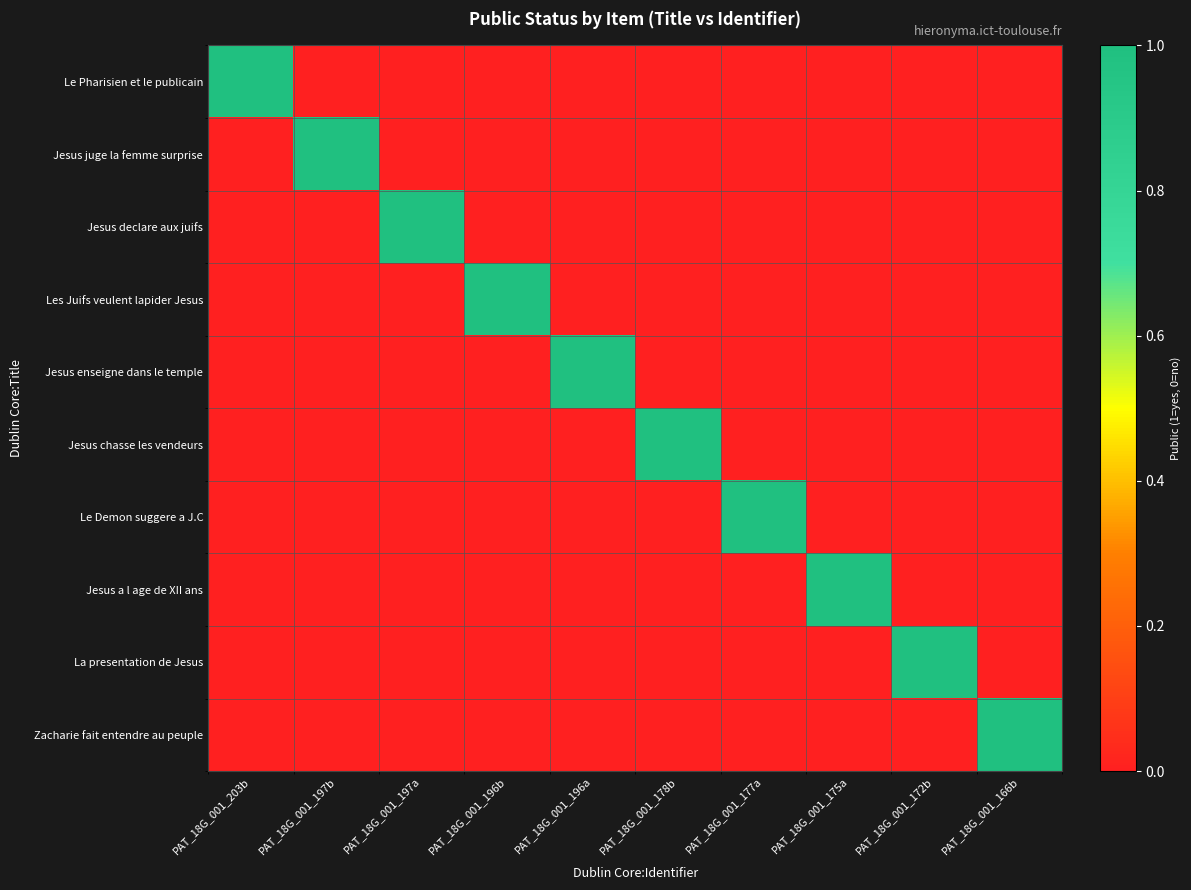

Reading left to right, extract all data points from this chart.

Le Pharisien et le publicain: PAT_18G_001_203b=1	PAT_18G_001_197b=0	PAT_18G_001_197a=0	PAT_18G_001_196b=0	PAT_18G_001_196a=0	PAT_18G_001_178b=0	PAT_18G_001_177a=0	PAT_18G_001_175a=0	PAT_18G_001_172b=0	PAT_18G_001_166b=0
Jesus juge la femme surprise: PAT_18G_001_203b=0	PAT_18G_001_197b=1	PAT_18G_001_197a=0	PAT_18G_001_196b=0	PAT_18G_001_196a=0	PAT_18G_001_178b=0	PAT_18G_001_177a=0	PAT_18G_001_175a=0	PAT_18G_001_172b=0	PAT_18G_001_166b=0
Jesus declare aux juifs: PAT_18G_001_203b=0	PAT_18G_001_197b=0	PAT_18G_001_197a=1	PAT_18G_001_196b=0	PAT_18G_001_196a=0	PAT_18G_001_178b=0	PAT_18G_001_177a=0	PAT_18G_001_175a=0	PAT_18G_001_172b=0	PAT_18G_001_166b=0
Les Juifs veulent lapider Jesus: PAT_18G_001_203b=0	PAT_18G_001_197b=0	PAT_18G_001_197a=0	PAT_18G_001_196b=1	PAT_18G_001_196a=0	PAT_18G_001_178b=0	PAT_18G_001_177a=0	PAT_18G_001_175a=0	PAT_18G_001_172b=0	PAT_18G_001_166b=0
Jesus enseigne dans le temple: PAT_18G_001_203b=0	PAT_18G_001_197b=0	PAT_18G_001_197a=0	PAT_18G_001_196b=0	PAT_18G_001_196a=1	PAT_18G_001_178b=0	PAT_18G_001_177a=0	PAT_18G_001_175a=0	PAT_18G_001_172b=0	PAT_18G_001_166b=0
Jesus chasse les vendeurs: PAT_18G_001_203b=0	PAT_18G_001_197b=0	PAT_18G_001_197a=0	PAT_18G_001_196b=0	PAT_18G_001_196a=0	PAT_18G_001_178b=1	PAT_18G_001_177a=0	PAT_18G_001_175a=0	PAT_18G_001_172b=0	PAT_18G_001_166b=0
Le Demon suggere a J.C: PAT_18G_001_203b=0	PAT_18G_001_197b=0	PAT_18G_001_197a=0	PAT_18G_001_196b=0	PAT_18G_001_196a=0	PAT_18G_001_178b=0	PAT_18G_001_177a=1	PAT_18G_001_175a=0	PAT_18G_001_172b=0	PAT_18G_001_166b=0
Jesus a l age de XII ans: PAT_18G_001_203b=0	PAT_18G_001_197b=0	PAT_18G_001_197a=0	PAT_18G_001_196b=0	PAT_18G_001_196a=0	PAT_18G_001_178b=0	PAT_18G_001_177a=0	PAT_18G_001_175a=1	PAT_18G_001_172b=0	PAT_18G_001_166b=0
La presentation de Jesus: PAT_18G_001_203b=0	PAT_18G_001_197b=0	PAT_18G_001_197a=0	PAT_18G_001_196b=0	PAT_18G_001_196a=0	PAT_18G_001_178b=0	PAT_18G_001_177a=0	PAT_18G_001_175a=0	PAT_18G_001_172b=1	PAT_18G_001_166b=0
Zacharie fait entendre au peuple: PAT_18G_001_203b=0	PAT_18G_001_197b=0	PAT_18G_001_197a=0	PAT_18G_001_196b=0	PAT_18G_001_196a=0	PAT_18G_001_178b=0	PAT_18G_001_177a=0	PAT_18G_001_175a=0	PAT_18G_001_172b=0	PAT_18G_001_166b=1